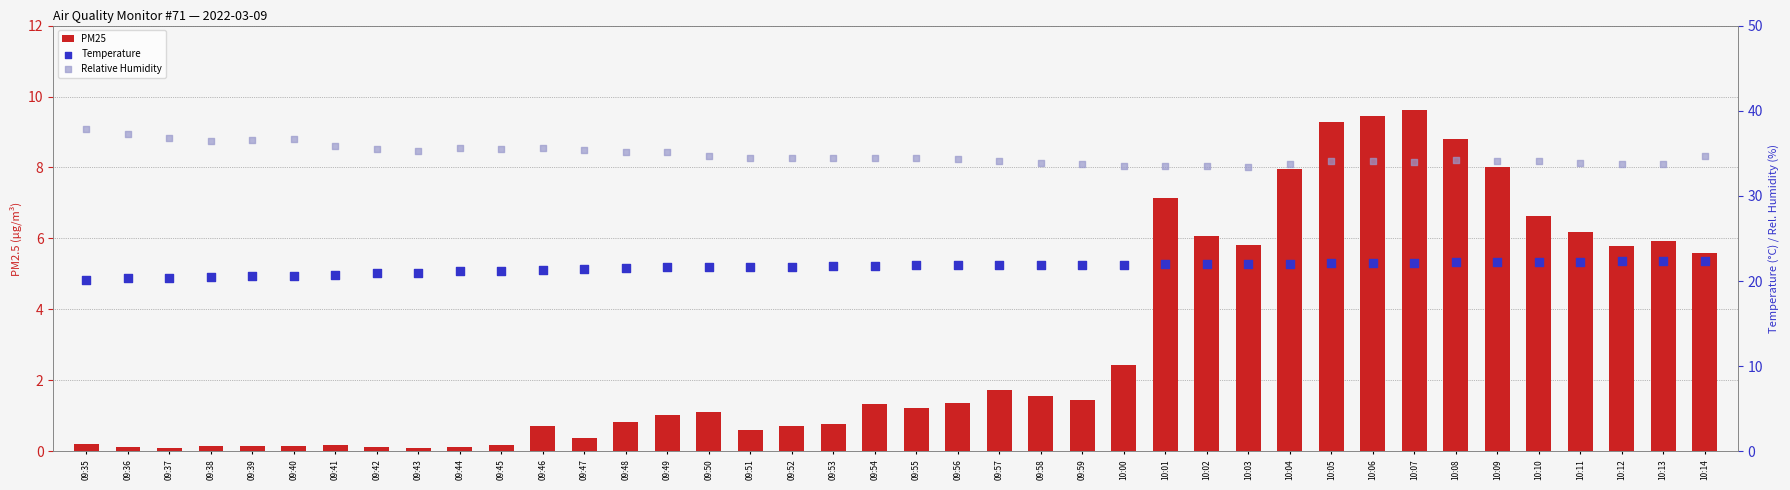

At how many categories does at least one series exceed 16?

40